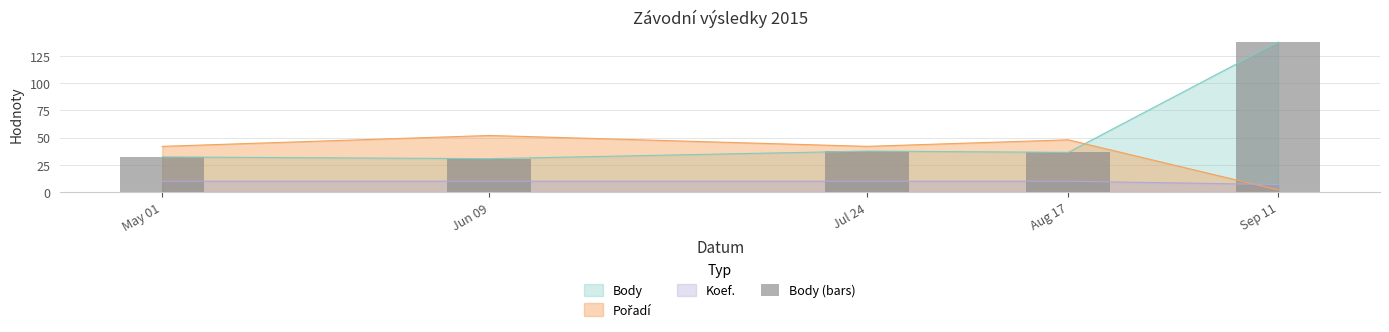

What is the difference between the second highest and second lowest values?

5.4